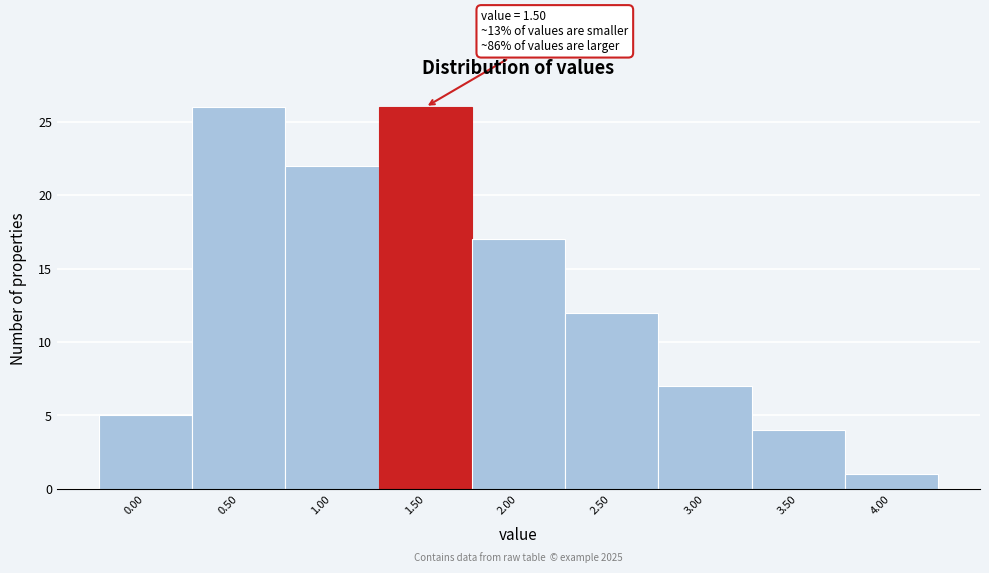

Reading right to left, transcribe all the data shown in this chart.

4.00=1	3.50=4	3.00=7	2.50=12	2.00=17	1.50=26	1.00=22	0.50=26	0.00=5